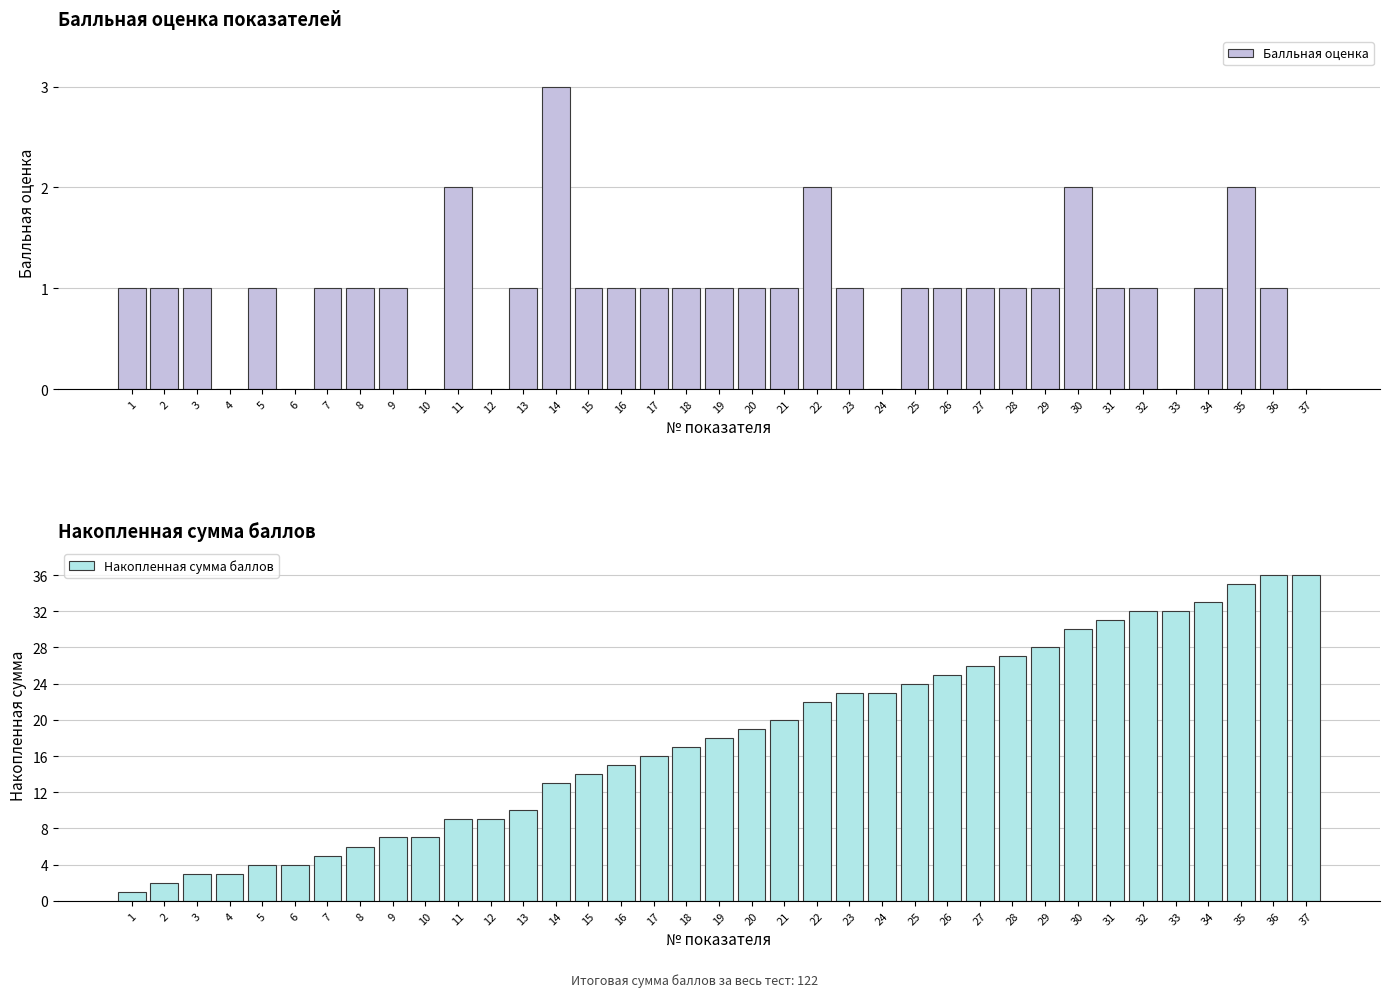

How many data points does each series have?

37